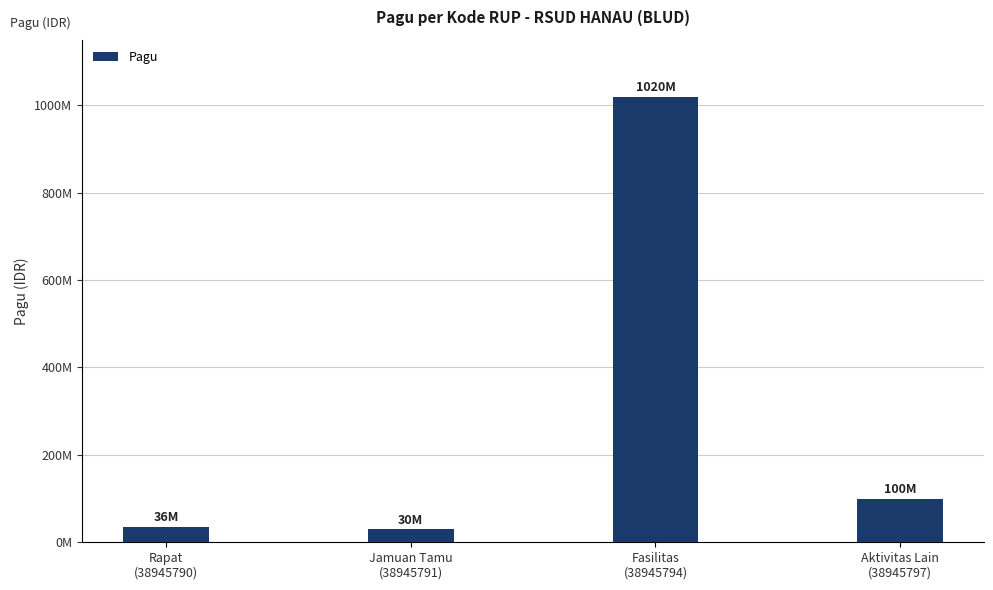

What is the minimum value shown in the chart?

30000000